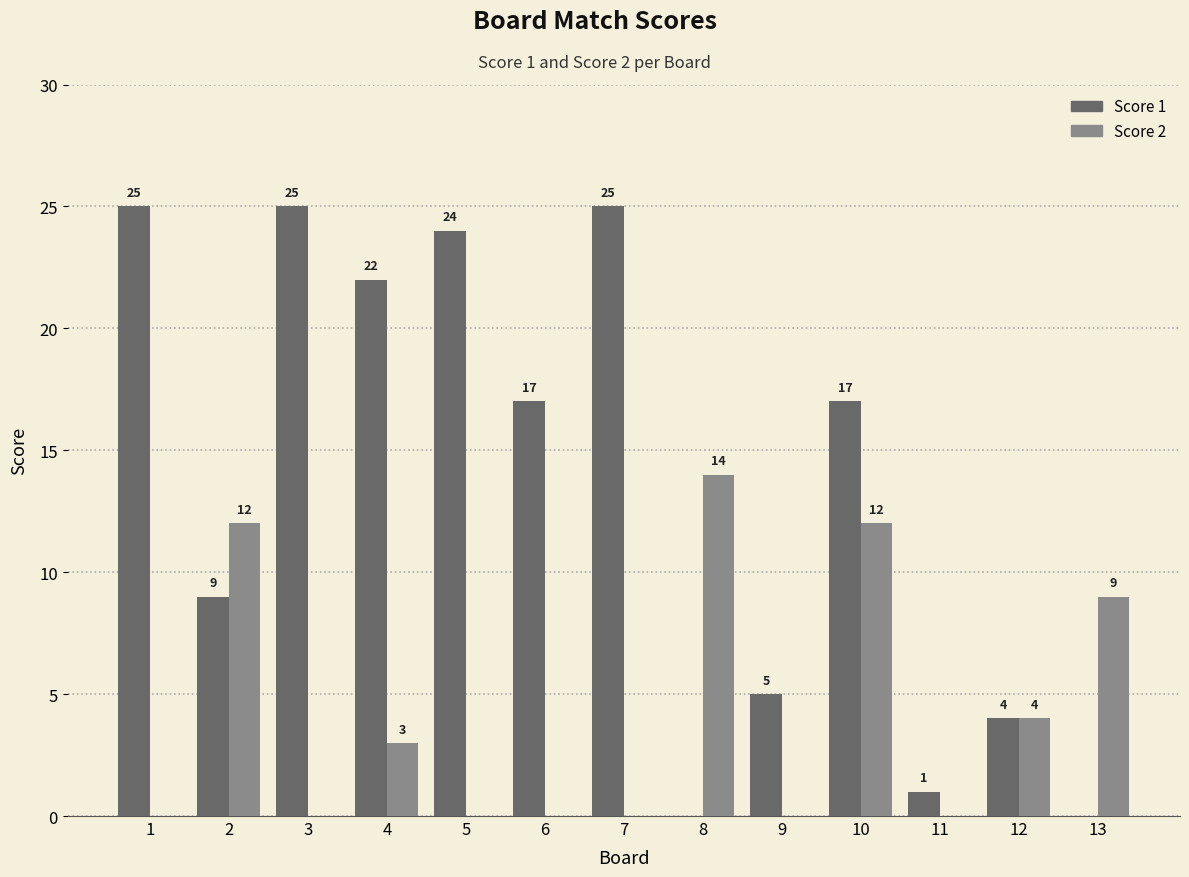

Which series changed the most between 11 and 12?

Score 2